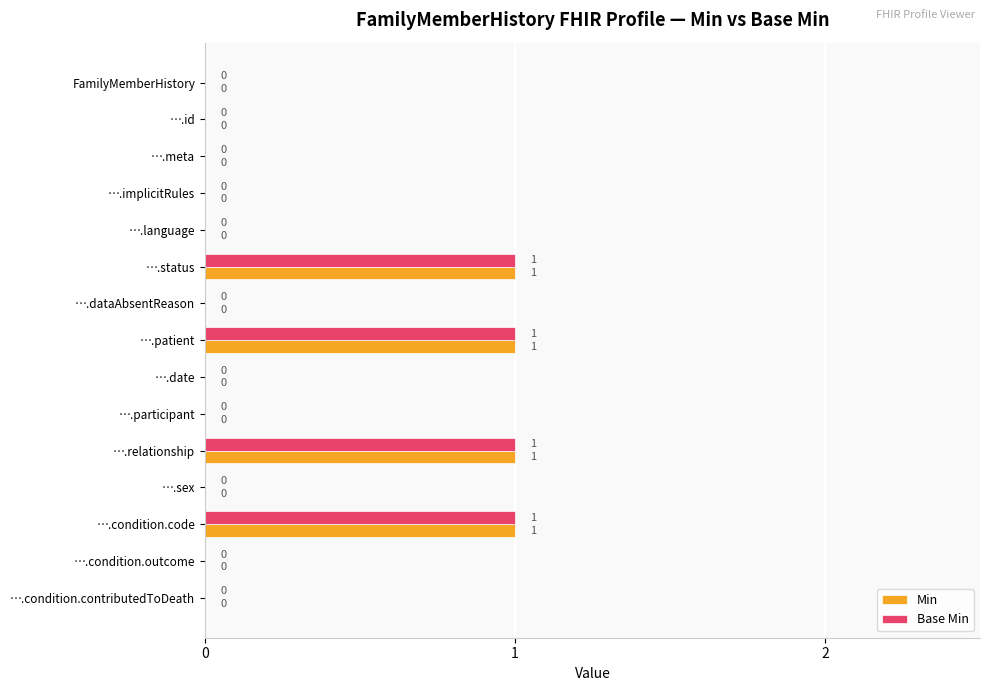

Is the value of Base Min at ….status greater than the value of Min at ….id?

Yes